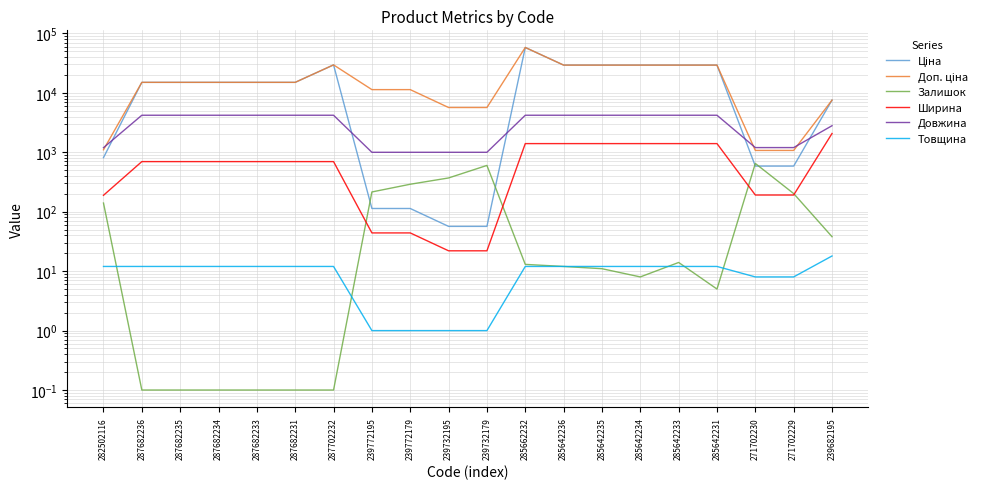

The Ширина series shows 22.0 at 239732195. True or false?

True